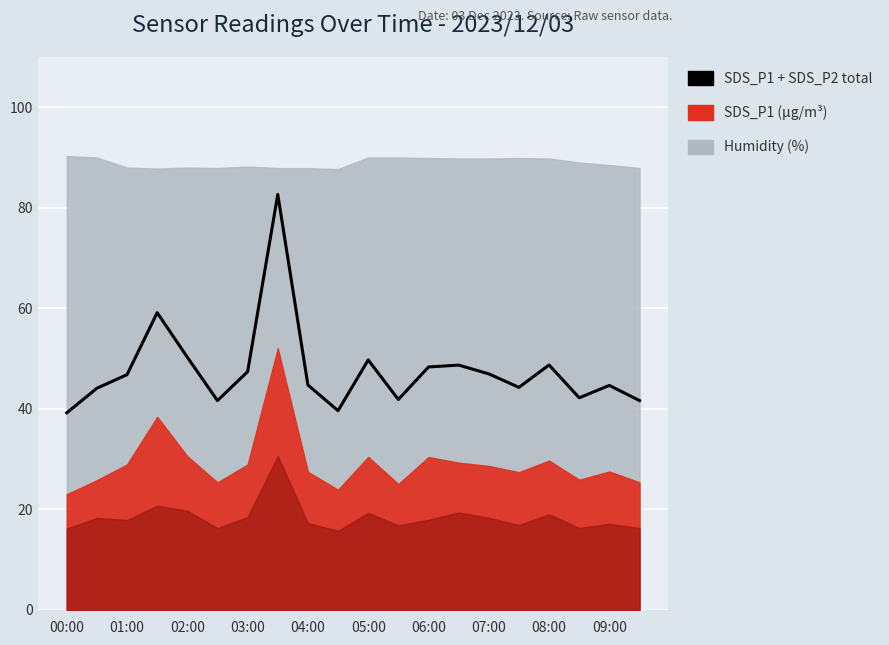

What is the smallest value displayed?

39.2